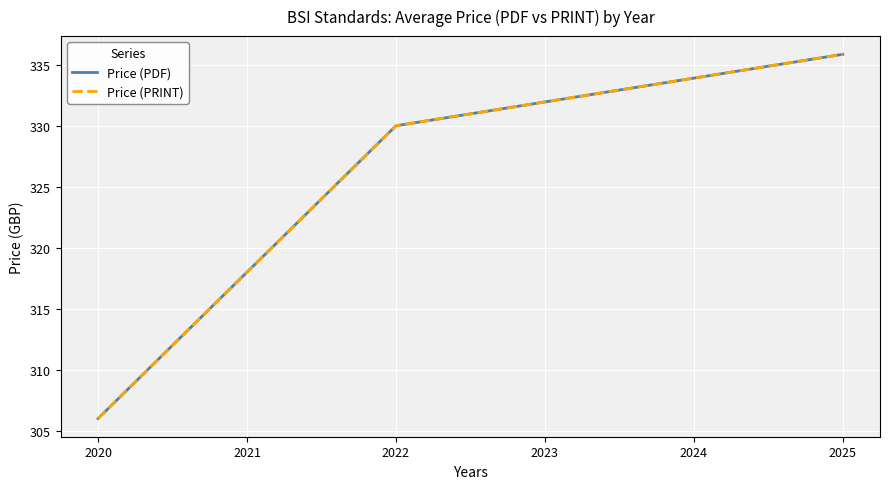

Is this an area chart (filled region under the line)?

No